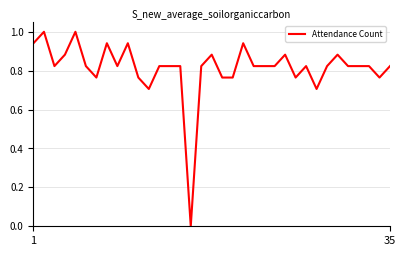

What is the difference between the maximum and minimum values?

1.0